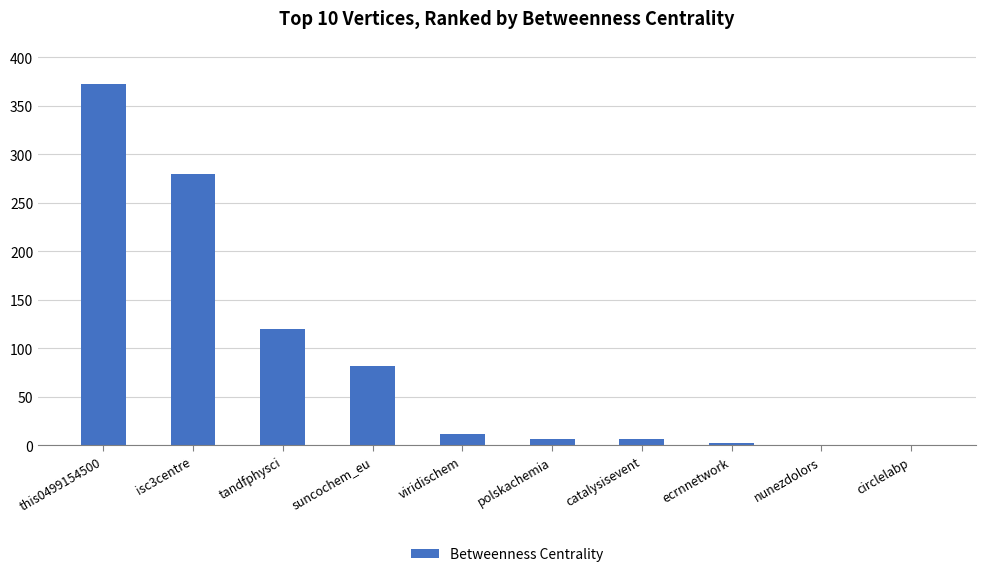

At which label is the value closest to 186?

tandfphysci